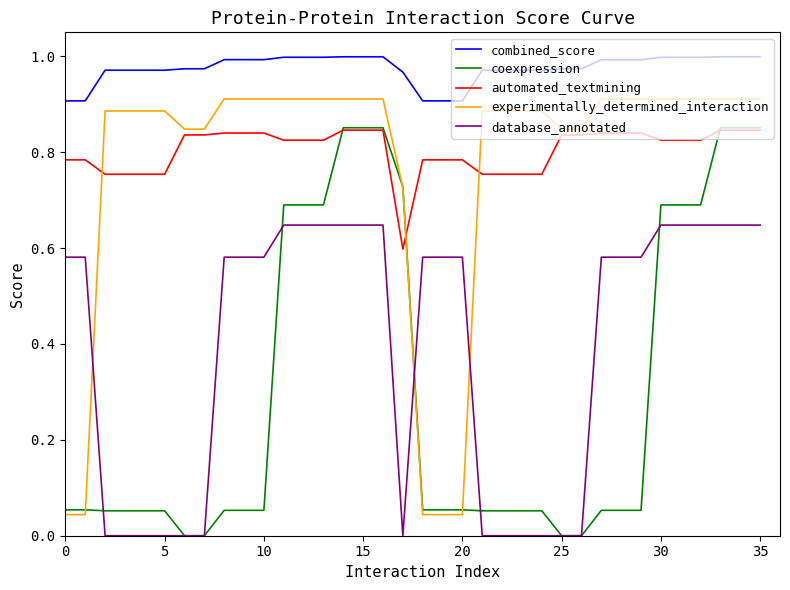

True or false: combined_score and database_annotated cross at least once.

False